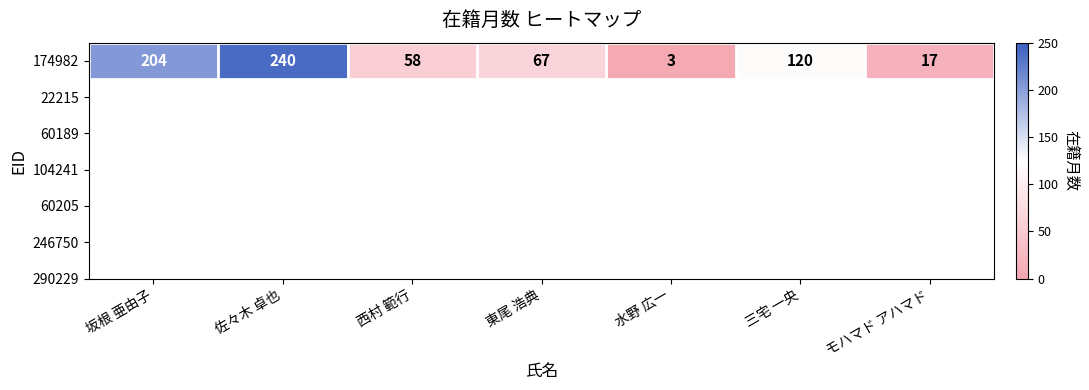

True or false: the data shows 17 at モハマド アハマド.

True